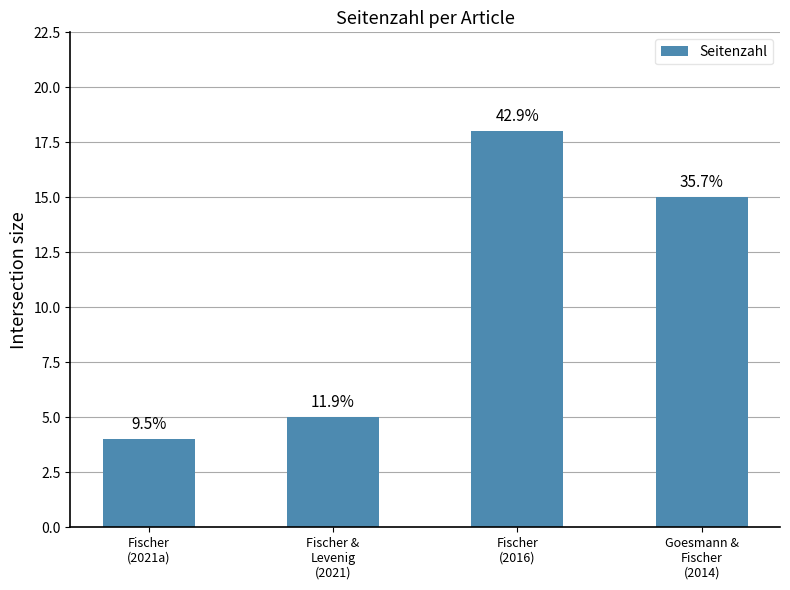

Is it true that the value at Fischer
(2016) is 8?

False